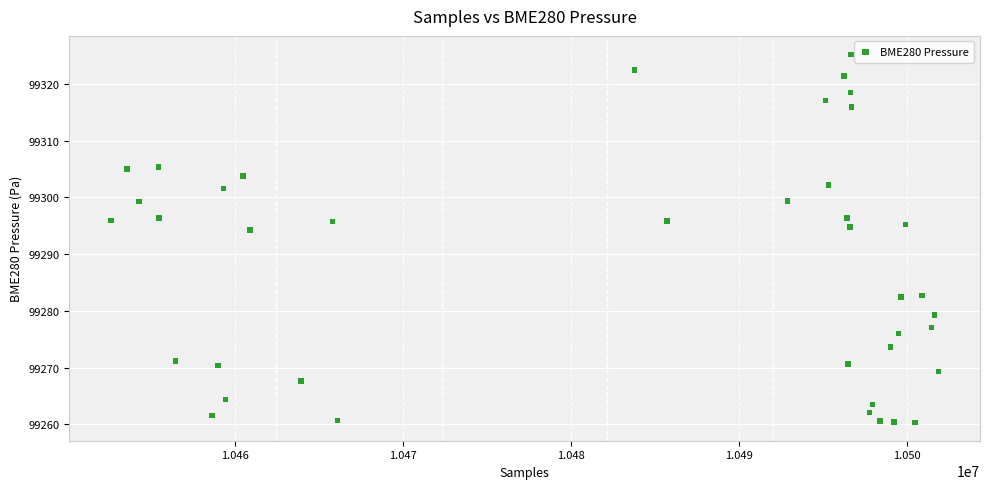

What is the range of Y values (max minus min)?

64.9